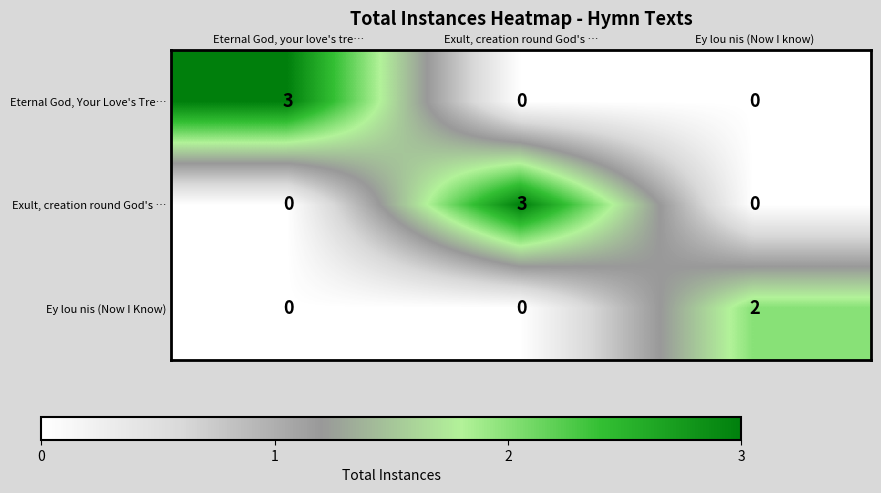

What is the difference between the Exult, creation round God's … values at Eternal God, your love's tre… and Exult, creation round God's …?

3